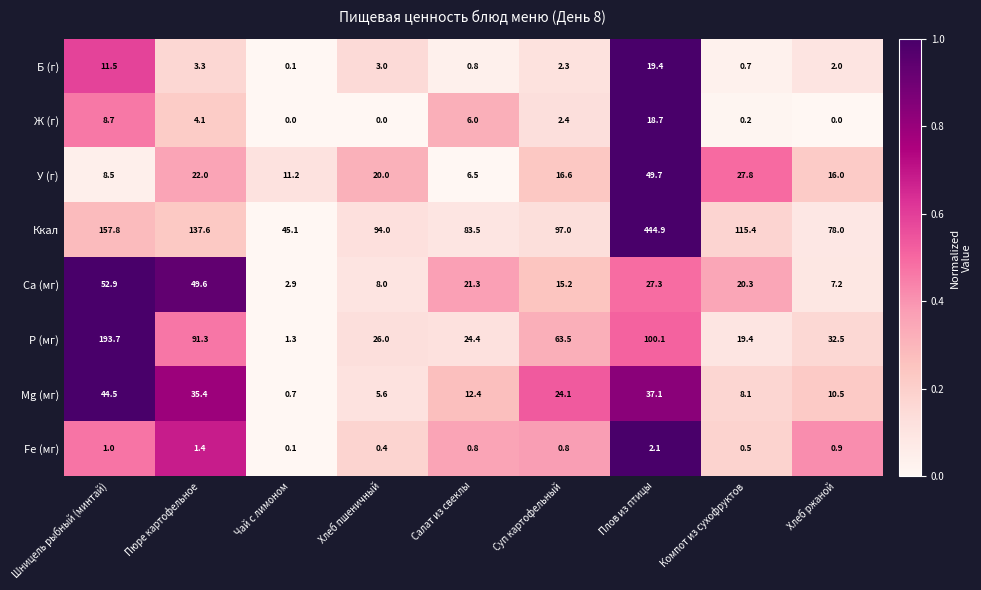

The P (мг) series shows 63.5 at Суп картофельный. True or false?

True